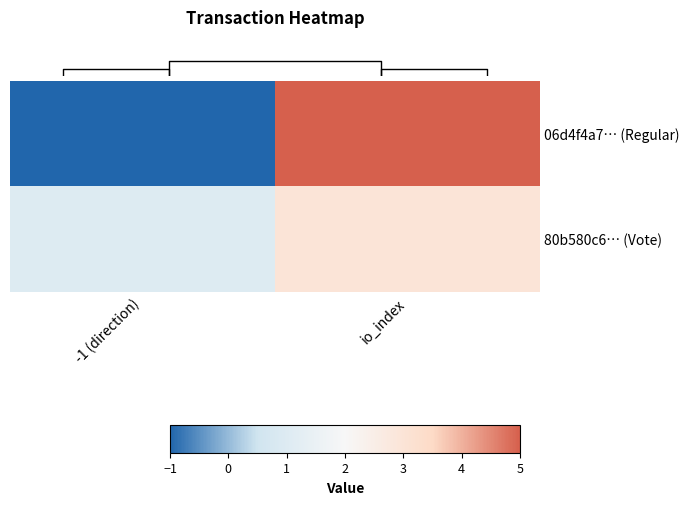

Rank the series by their maximum value, from lowest to highest.

row_1, row_0